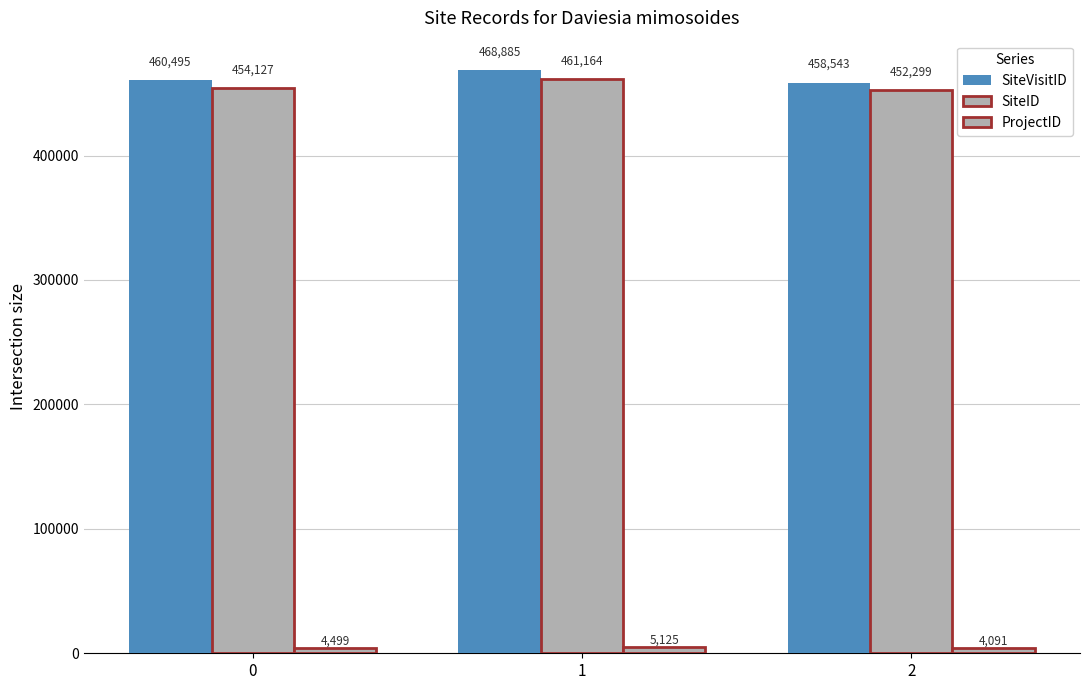

At which category does the chart reach its minimum across all series?

2